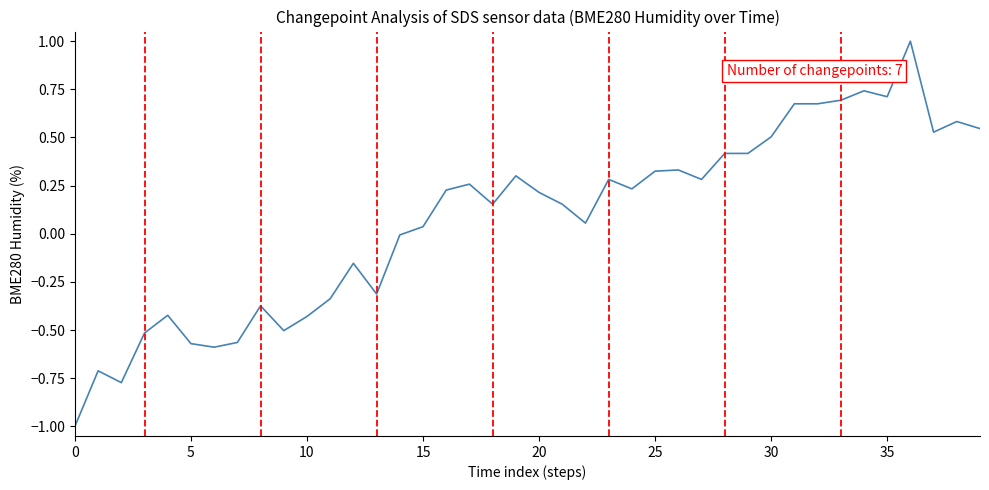

Does the chart have visible grid lines?

No